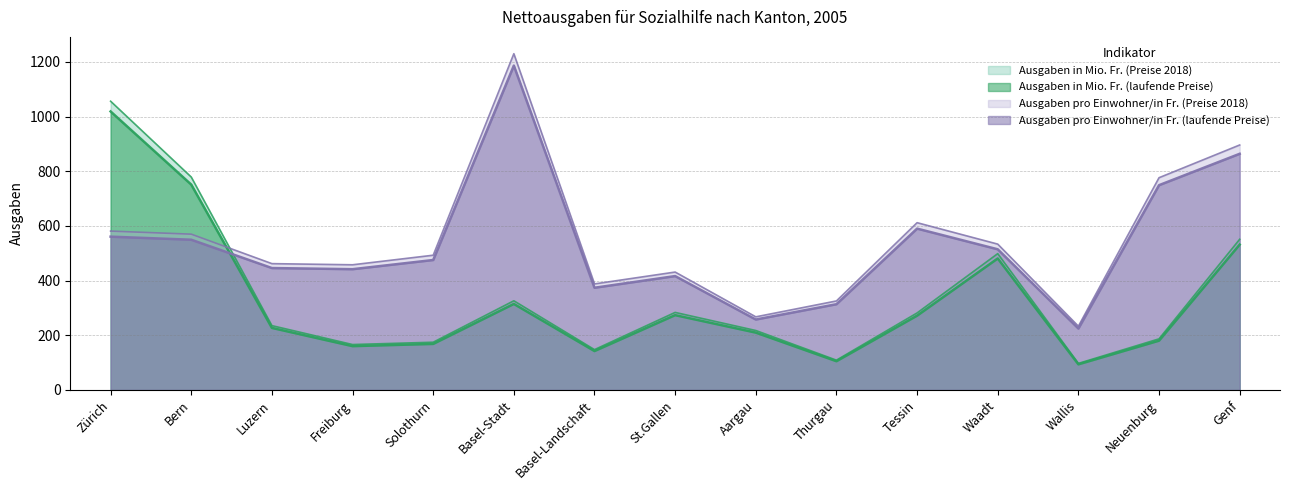

What is the difference between the maximum and minimum values in the Ausgaben pro Einwohner/in Fr. (Preise 2018) series?

996.8